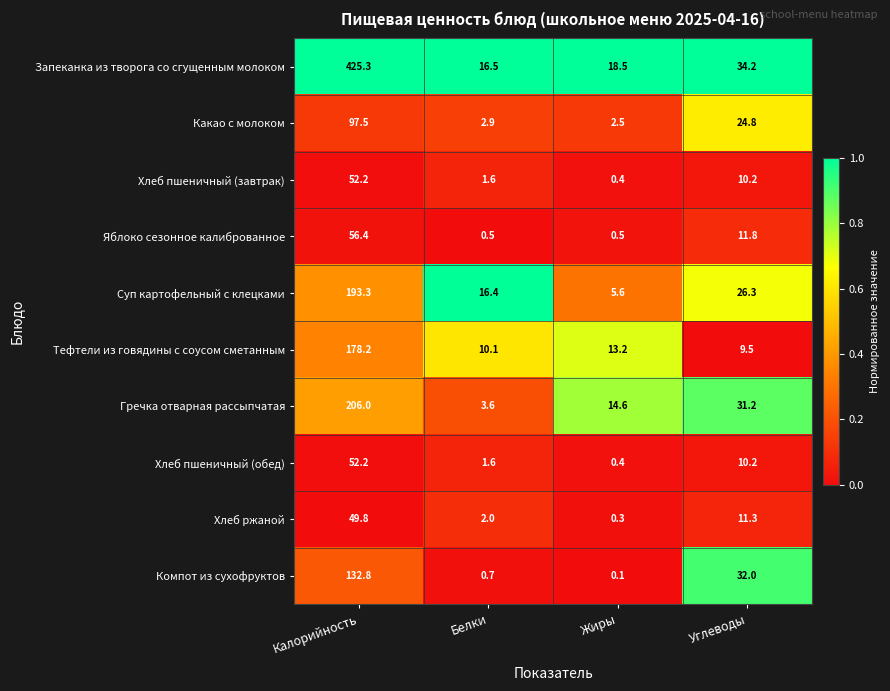

At which category is the sum across all series the highest?

Калорийность